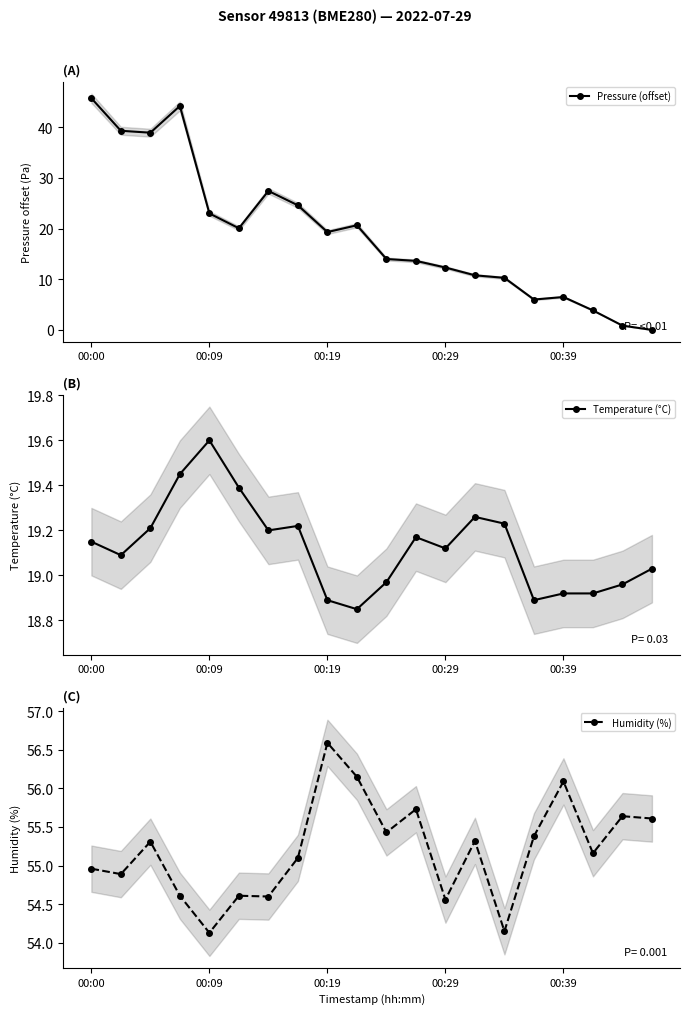

How many values in the Temperature (°C) series exceed 19?

13